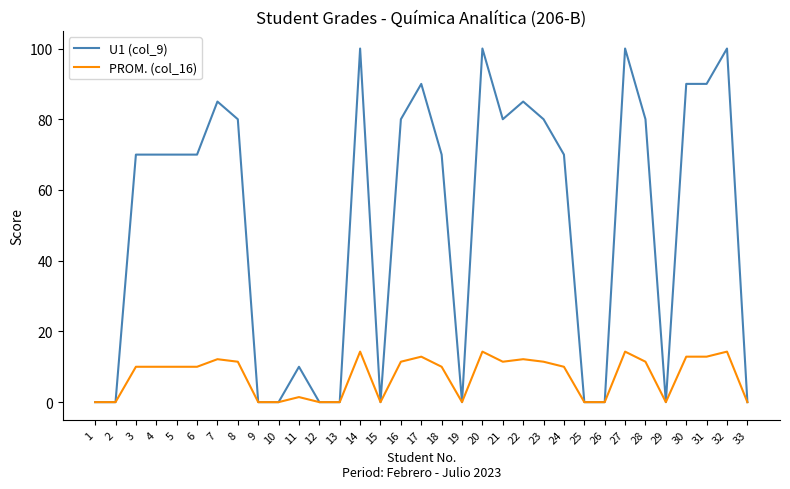

At 23, list the series in order from largest to smallest.

U1 (col_9), PROM. (col_16)